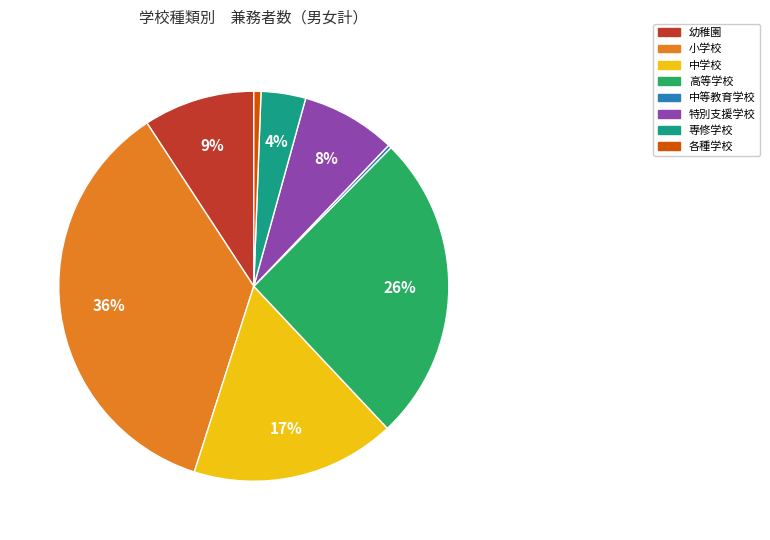

Combined, do 各種学校 and 高等学校 account for over 50%?

No